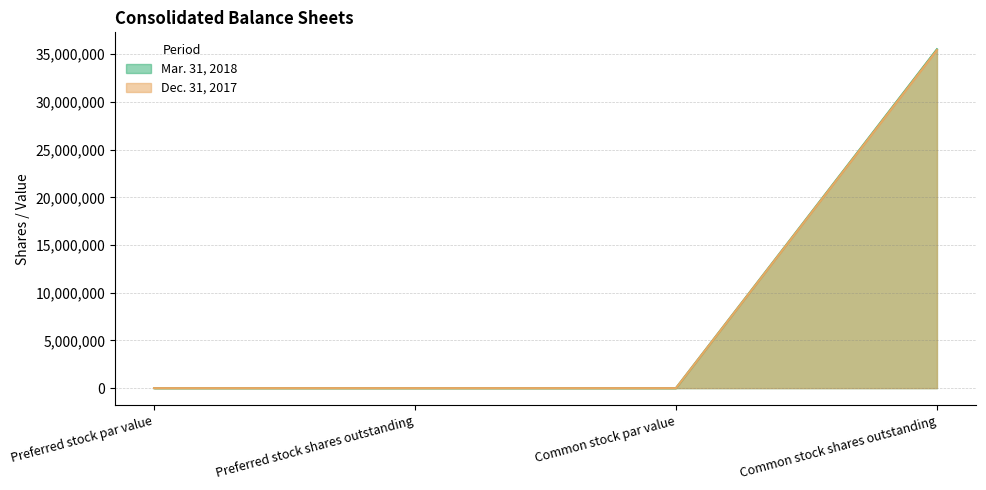

How many values in Dec. 31, 2017 are above zero?

1